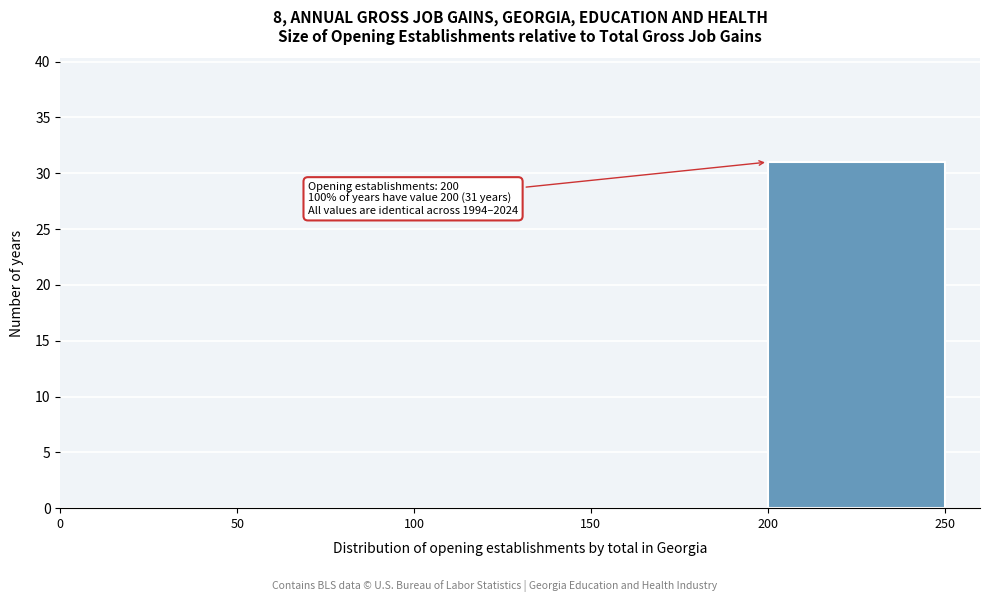

Over which range of the x-axis is the bar tallest?

200 to 250